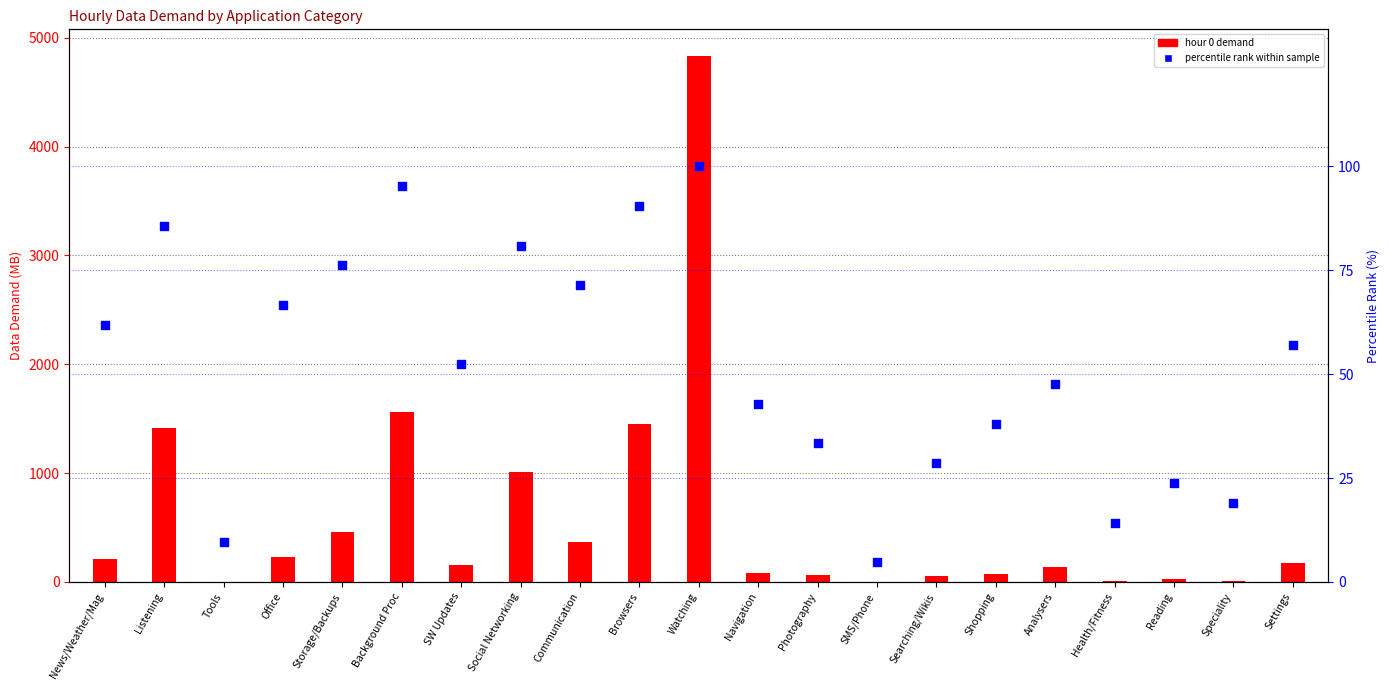

Which series has the widest spread of Y values?

hour 0 demand